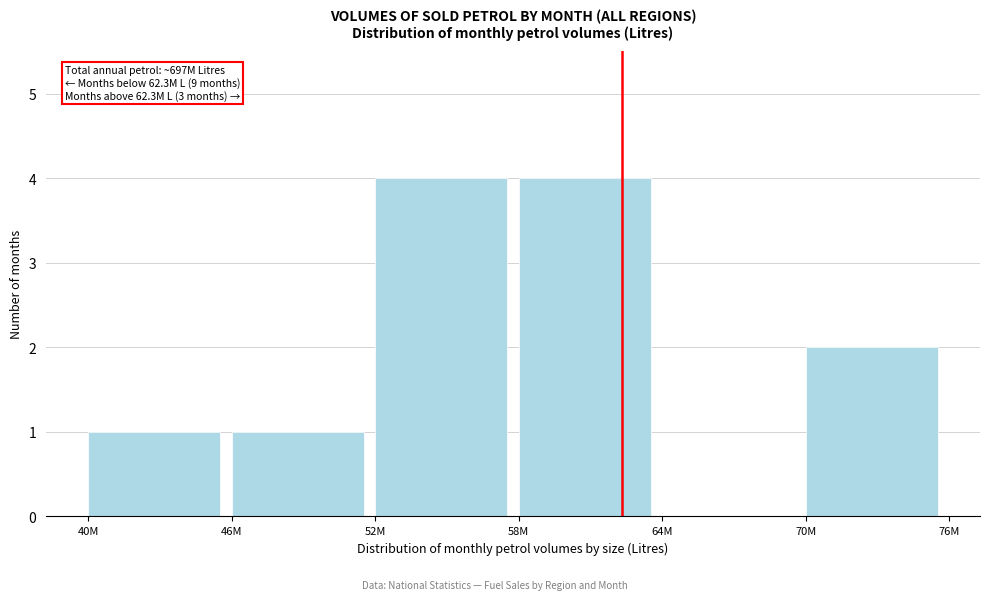

Reading right to left, transcribe all the data shown in this chart.

70M=2	64M=0	58M=4	52M=4	46M=1	40M=1